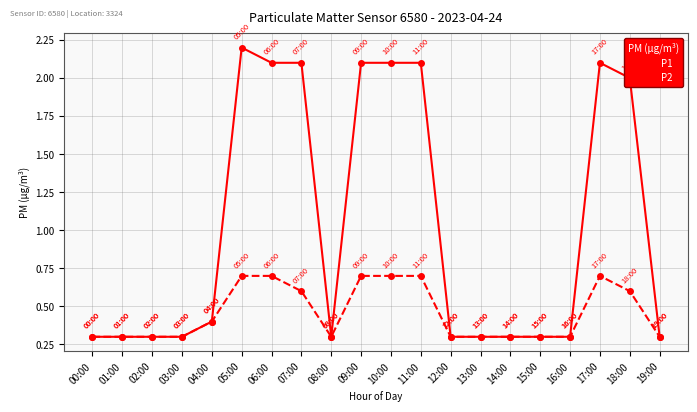

What is the difference between the second highest and minimum values in the P1 series?

1.8